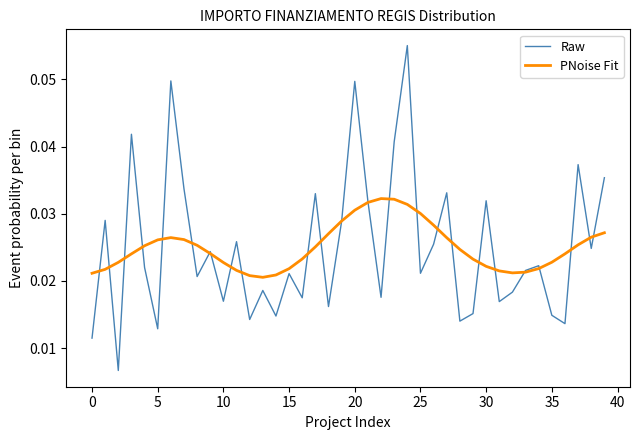

List the series in order of their peak value, lowest first.

PNoise Fit, Raw